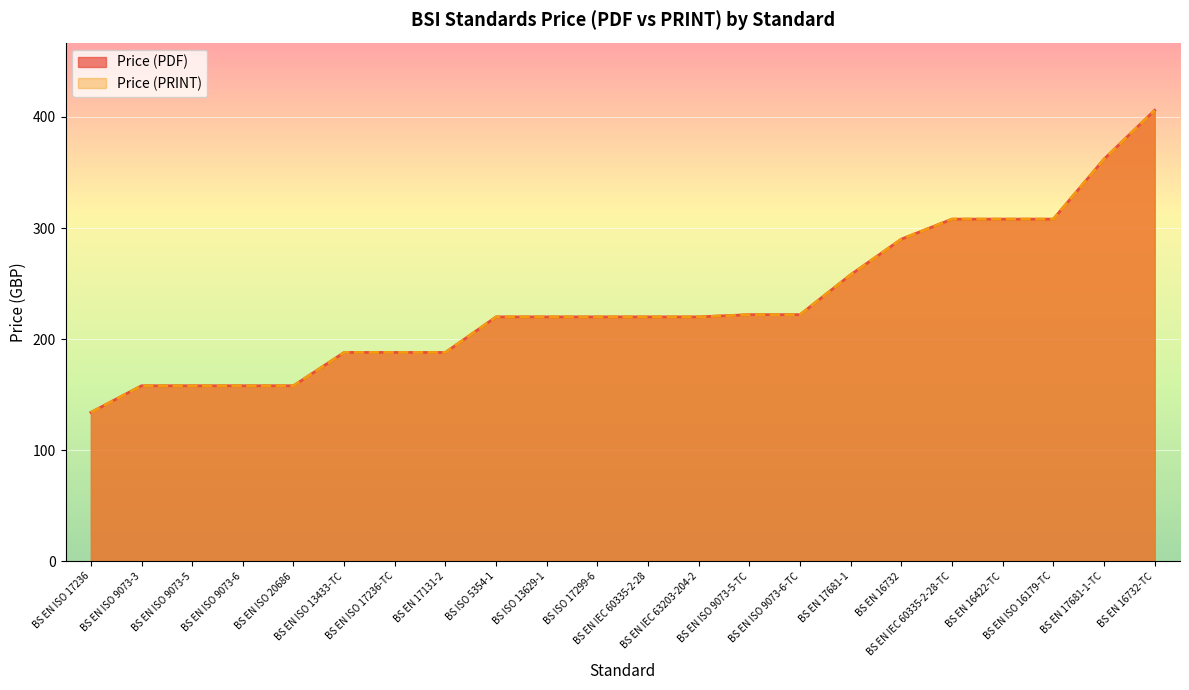

What is the average value of the Price (PRINT) series?

232